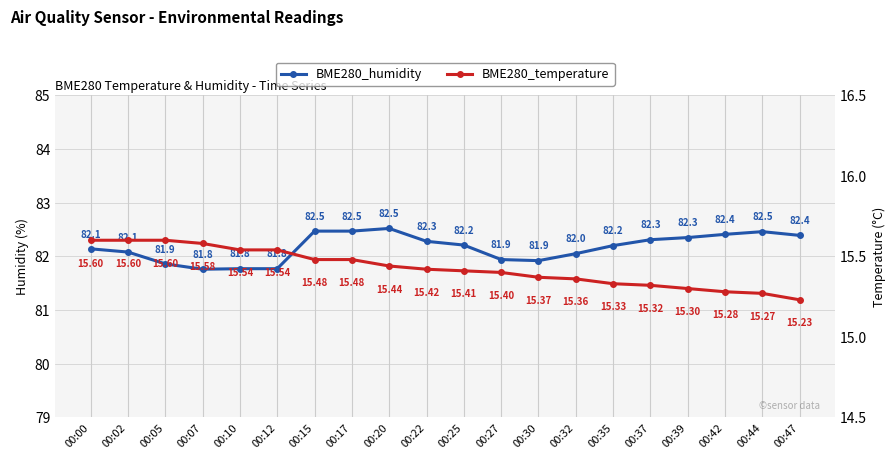

How many distinct data groups are displayed?

2